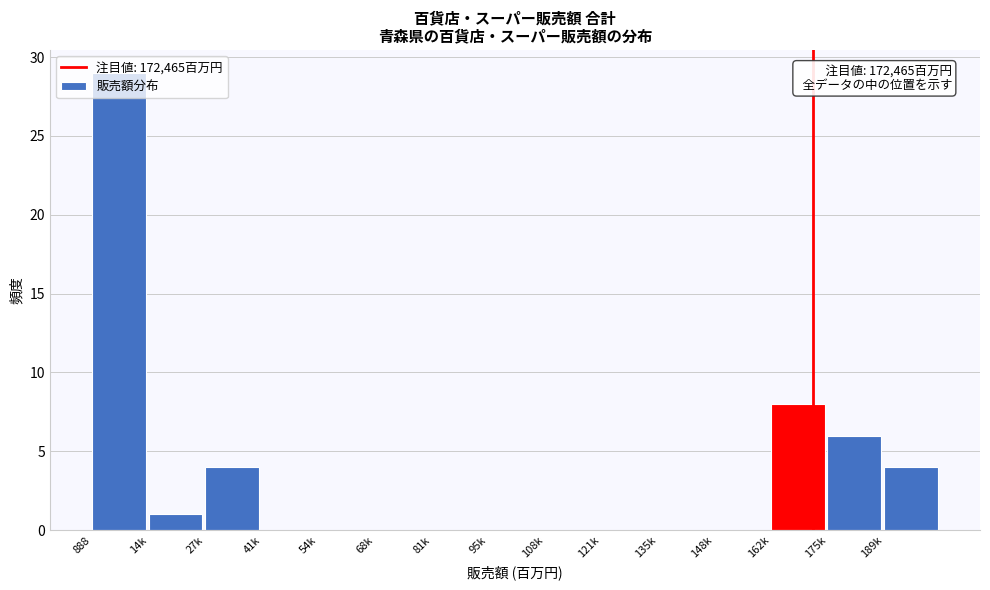

What is the maximum value shown in the chart?

29